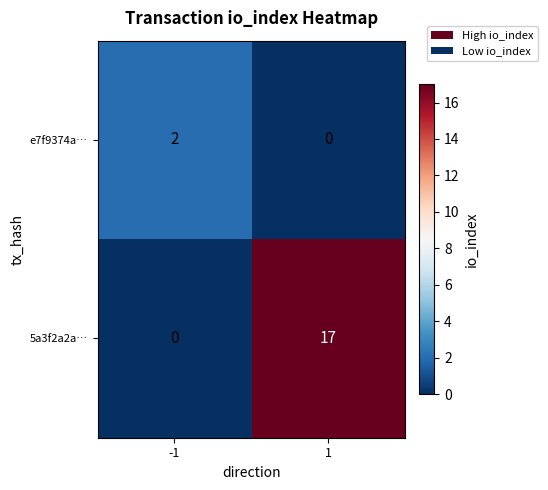

What is the difference between the maximum and minimum values in the 5a3f2a2a… series?

17